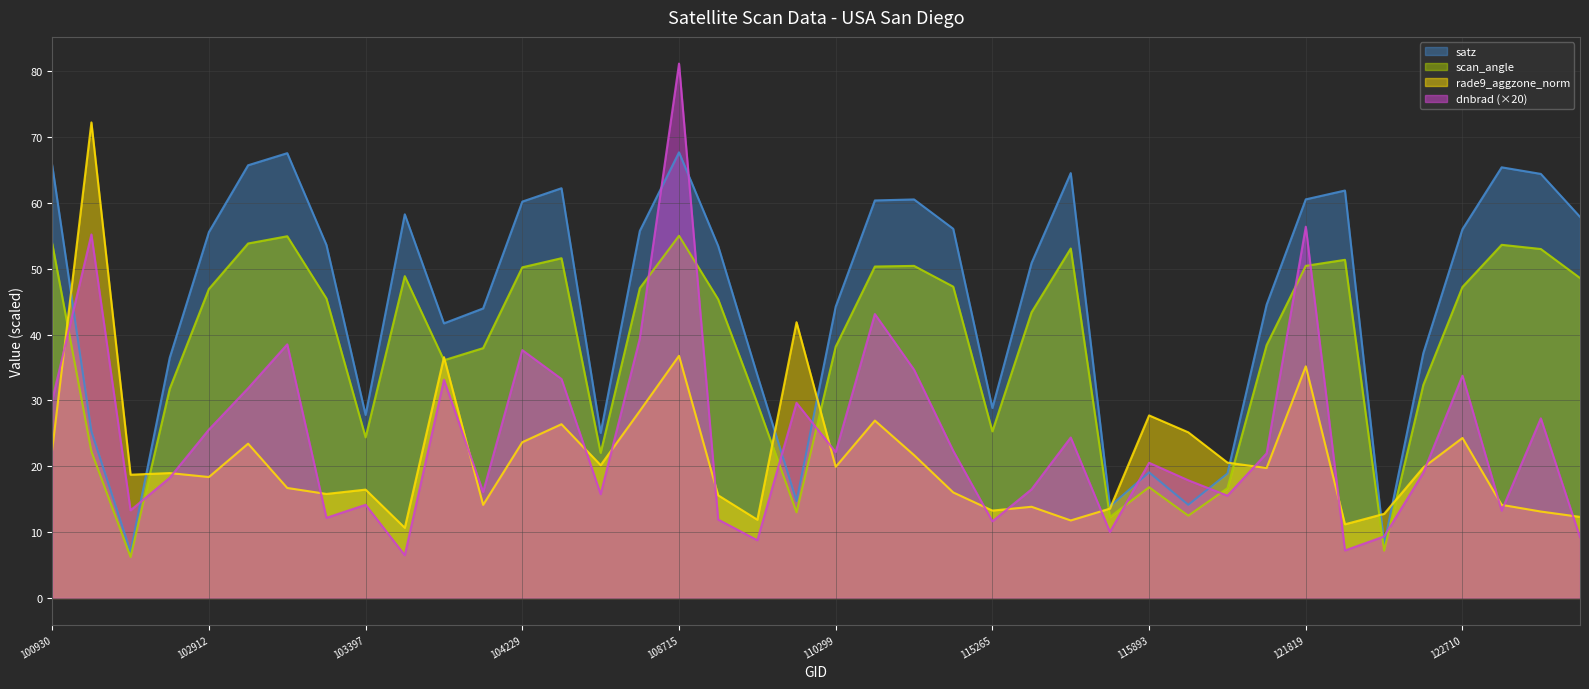

The satz series shows 17.5 at 108542. True or false?

False